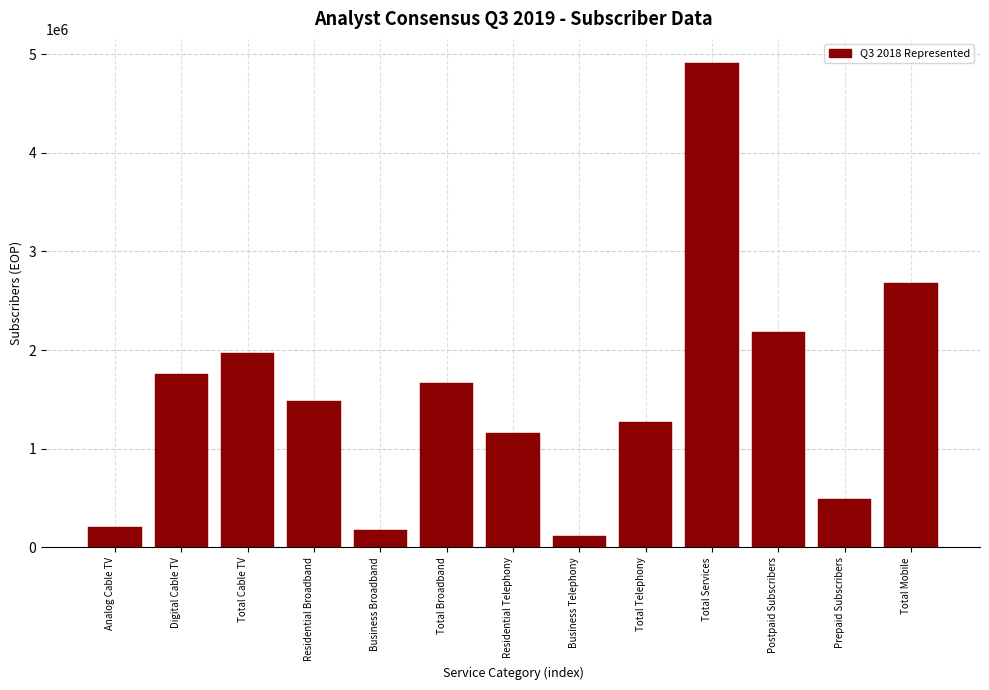

Reading left to right, what are all the values shown in this chart?

209700	1756500	1966200	1486900	179600	1666500	1162700	112800	1275500	4908200	2180400	496000	2676400